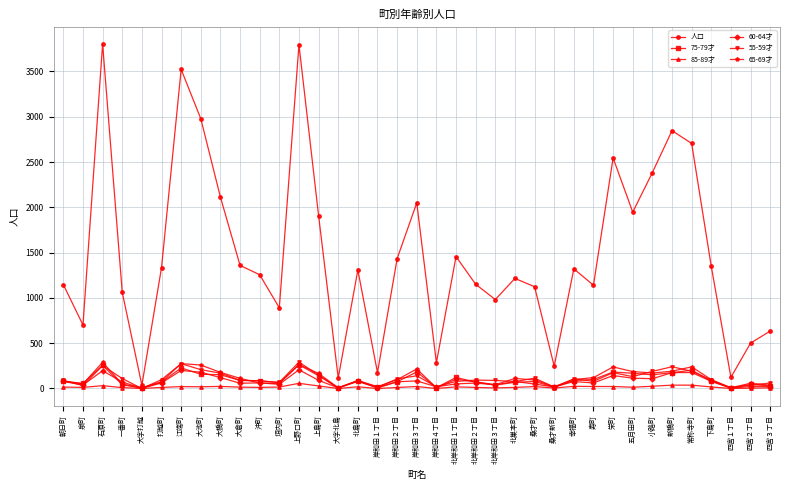

True or false: 55-59才 has more than 2 interior local peaks.

True